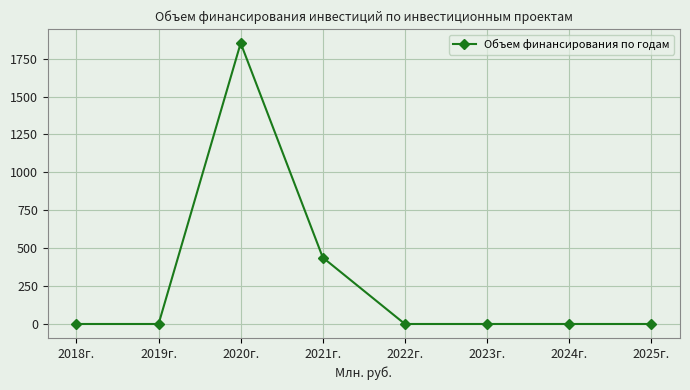

True or false: the data shows 0.0 at 2022г..

True